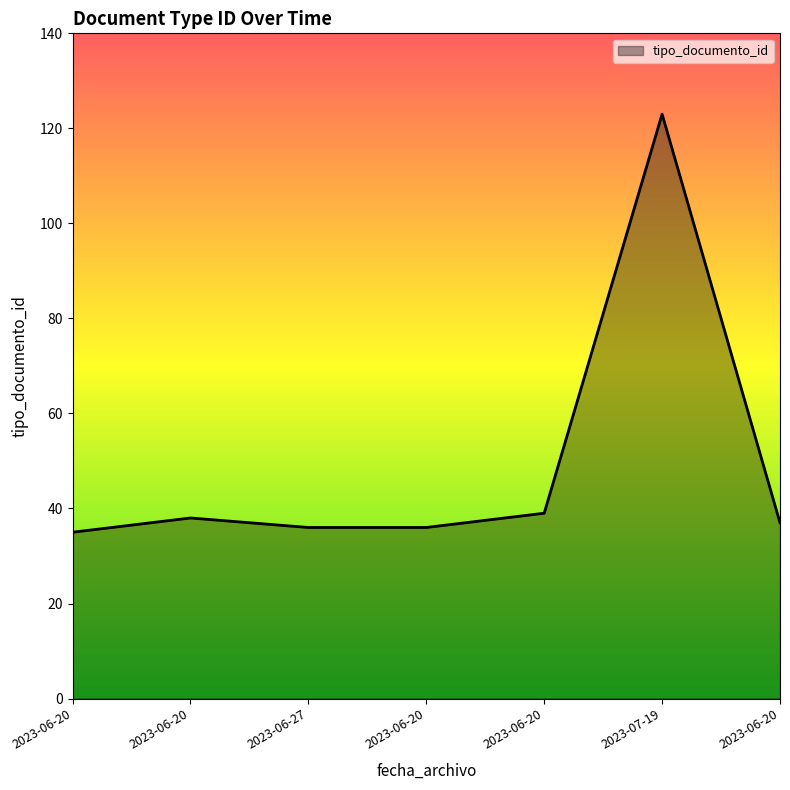

What is the difference between the values at 2023-06-20 and 2023-06-20?

1